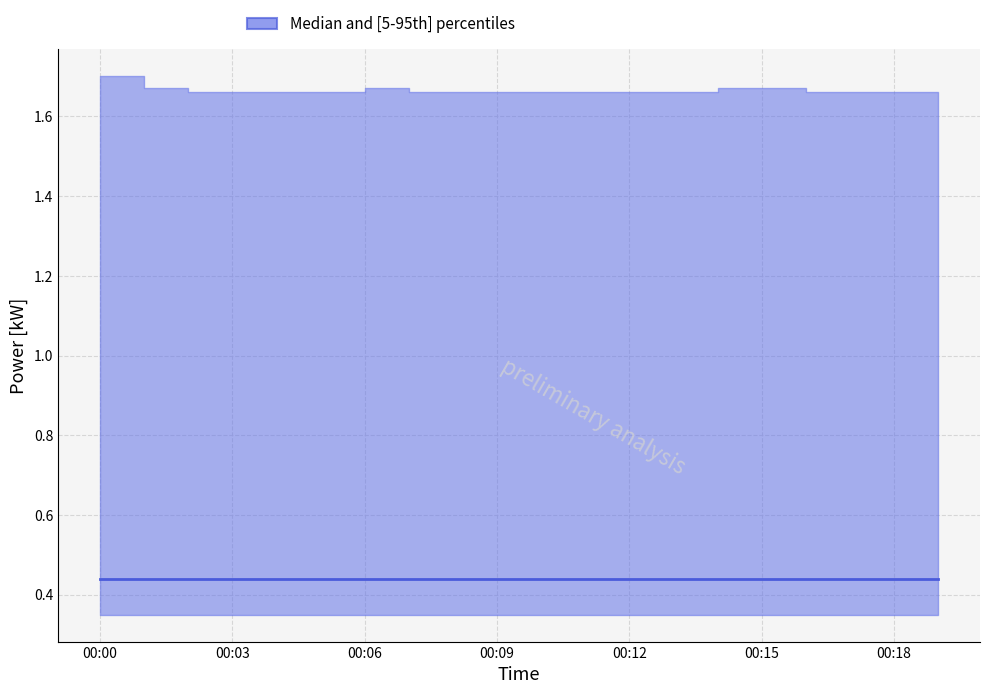

At how many categories does at least one series exceed 1?

20